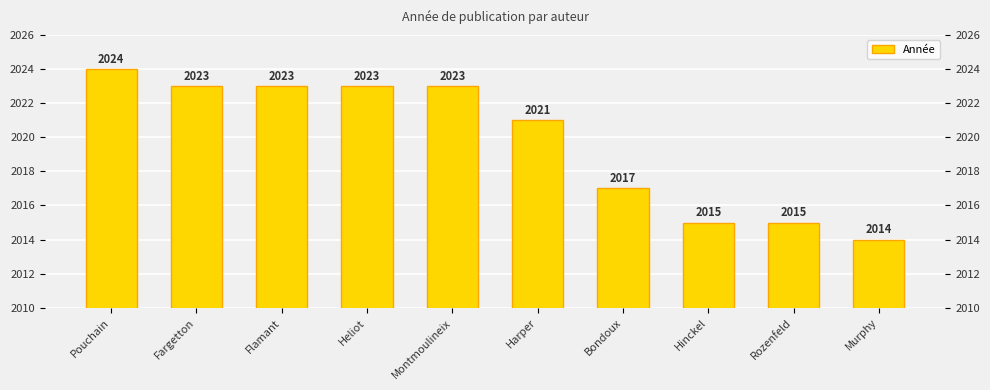

List the labels in order of value, smallest first.

Murphy, Hinckel, Rozenfeld, Bondoux, Harper, Fargetton, Flamant, Heliot, Montmoulineix, Pouchain